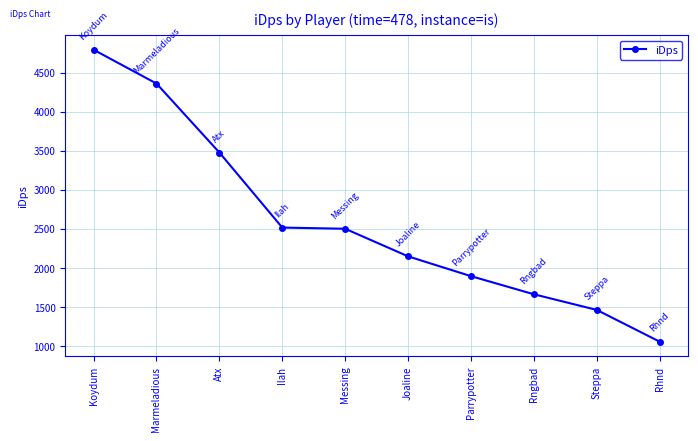

What is the greatest value displayed?

4794.9